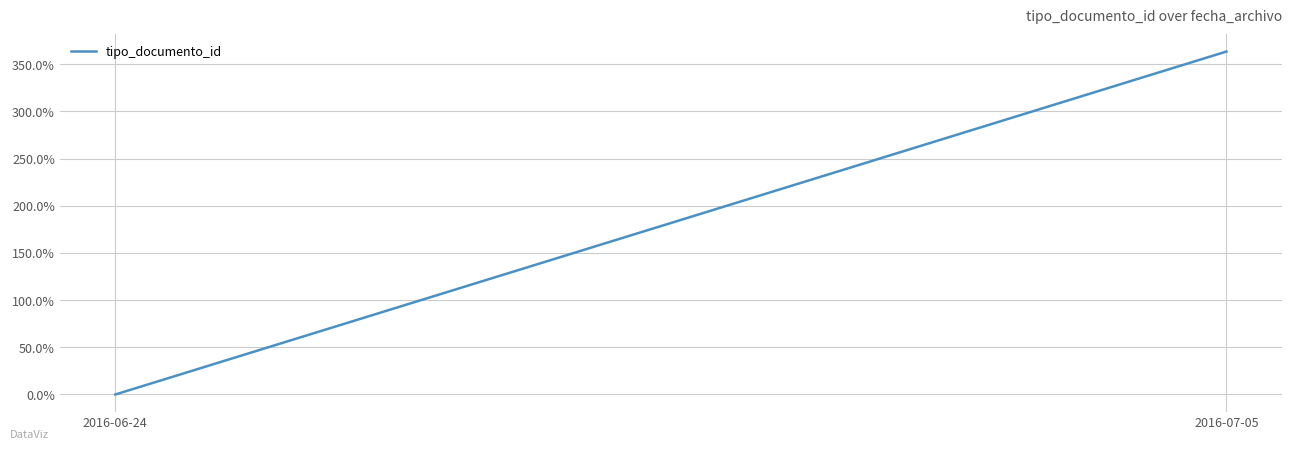

The value at 2016-07-05 is 363.5. True or false?

True